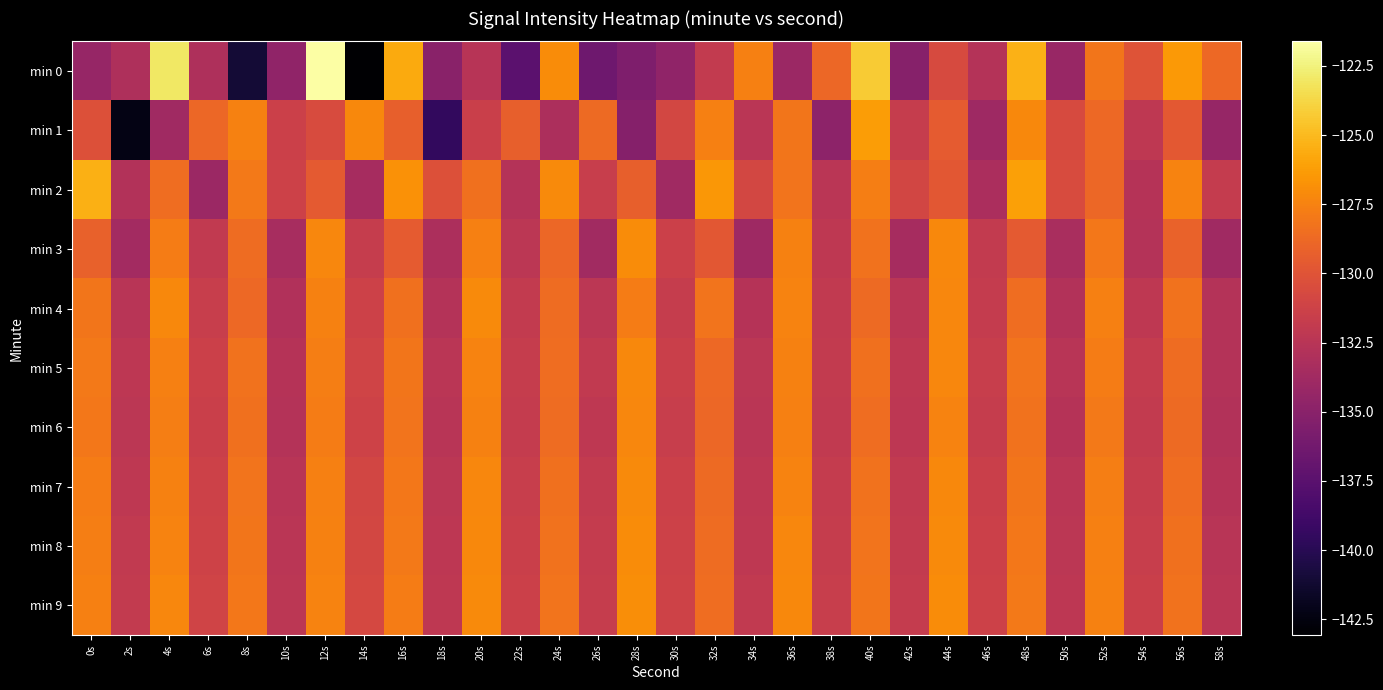

Which label corresponds to the largest value in the chart?

12s